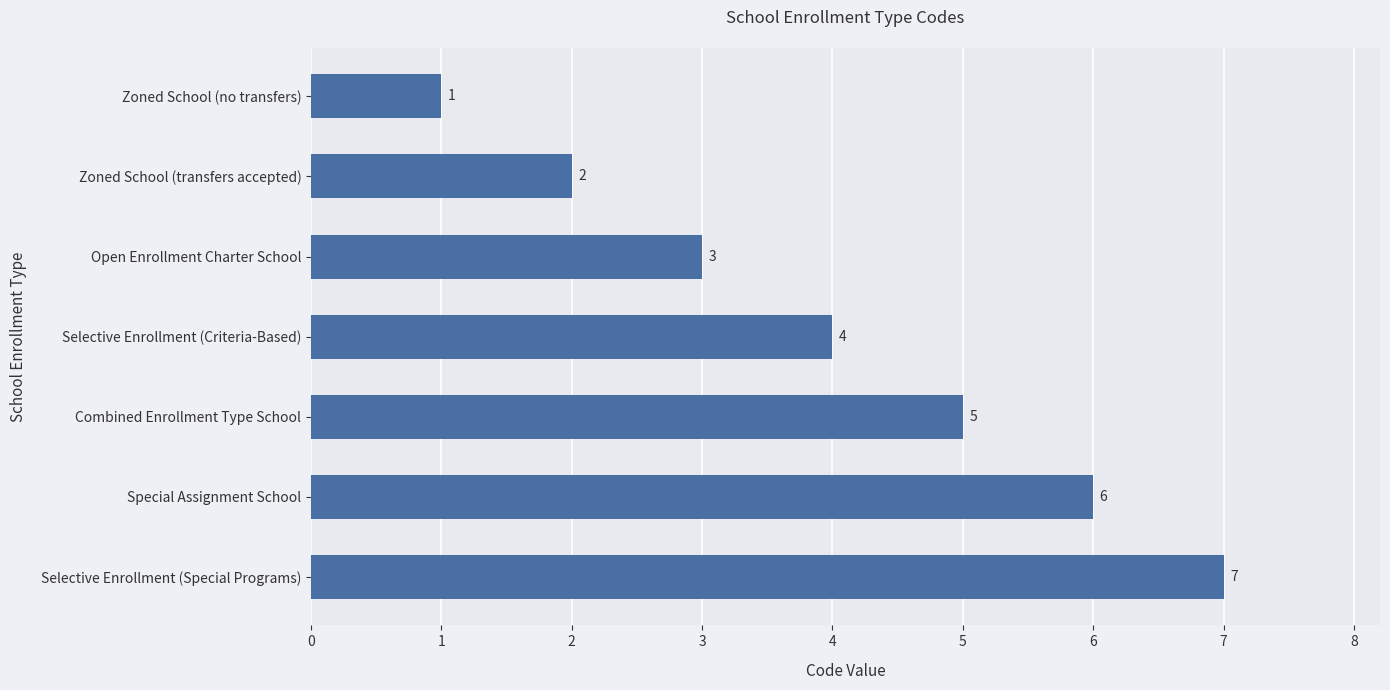

What is the label of the 5th bar from the top?

Combined Enrollment Type School